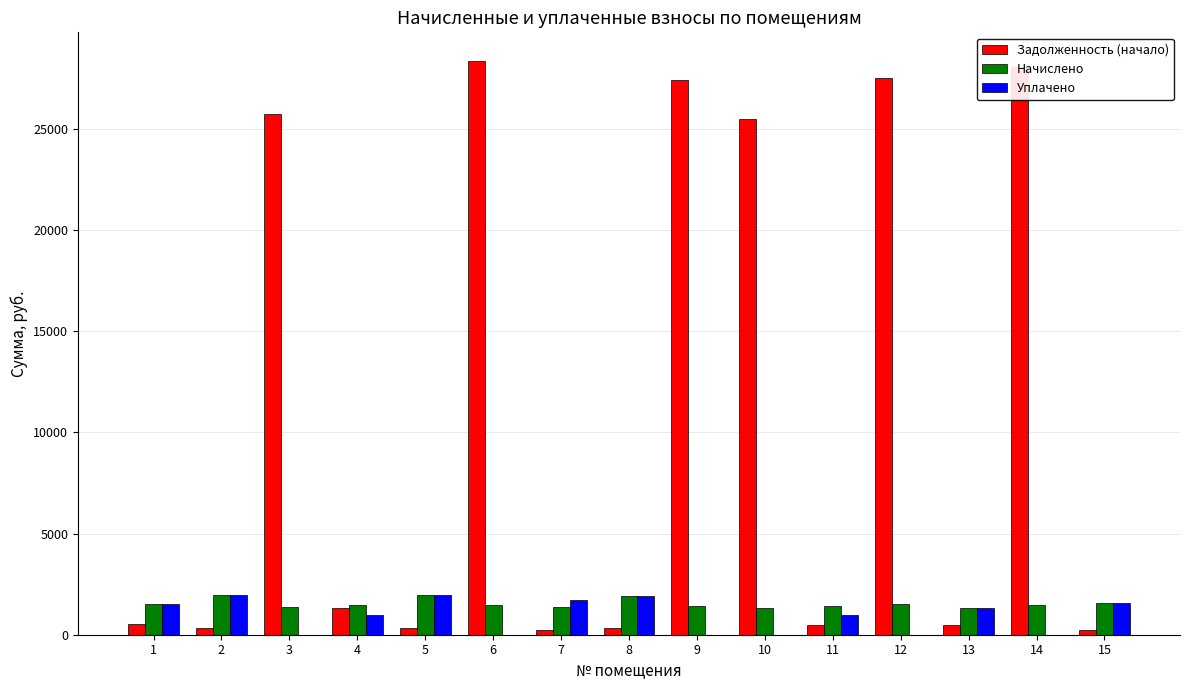

The value of Задолженность (начало) at 1 is 540.0. True or false?

True